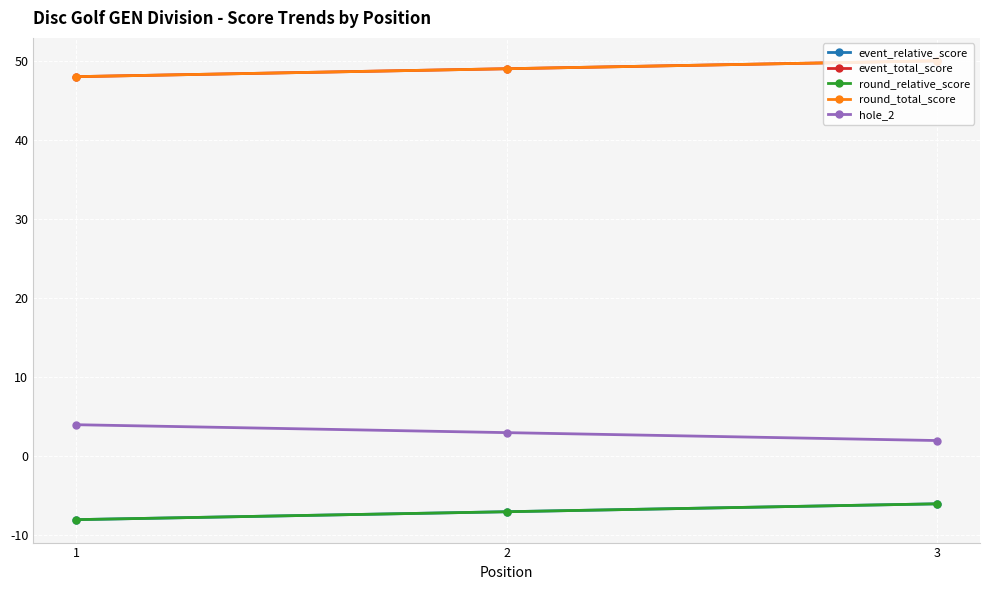

Which category has the highest value in the event_total_score series?

3